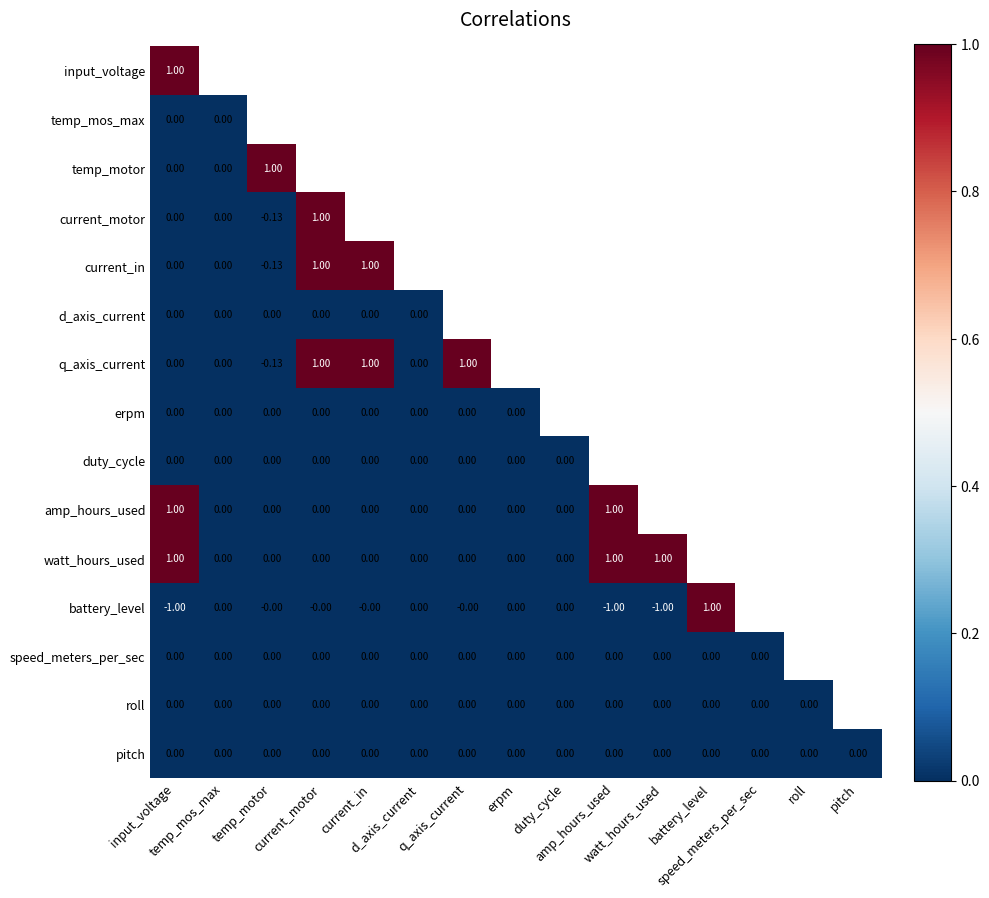

List the labels in order of duty_cycle value, largest first.

input_voltage, temp_mos_max, temp_motor, current_motor, current_in, d_axis_current, q_axis_current, erpm, duty_cycle, amp_hours_used, watt_hours_used, battery_level, speed_meters_per_sec, roll, pitch